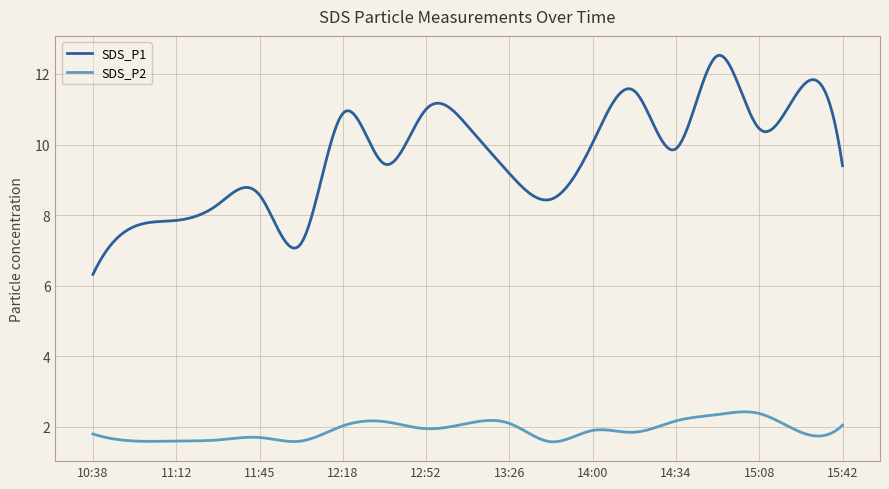

Which series has the largest total across all categories?

SDS_P1